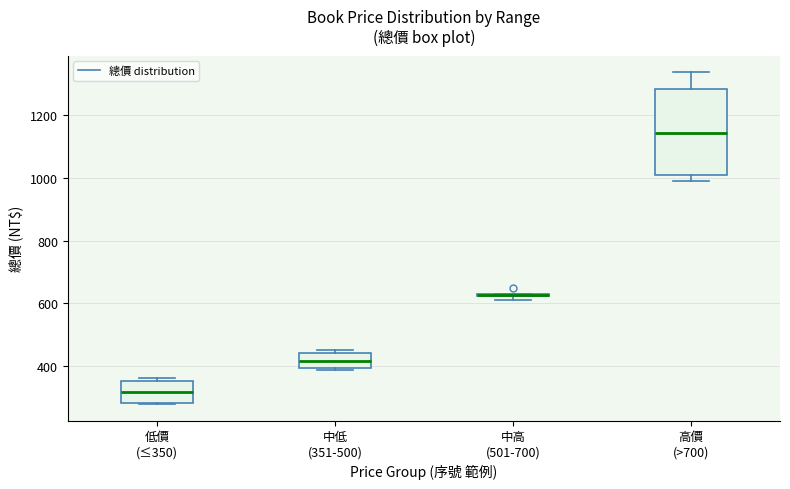

Which box is the tallest, from its lower edge to its upper edge?

高價 (>700)